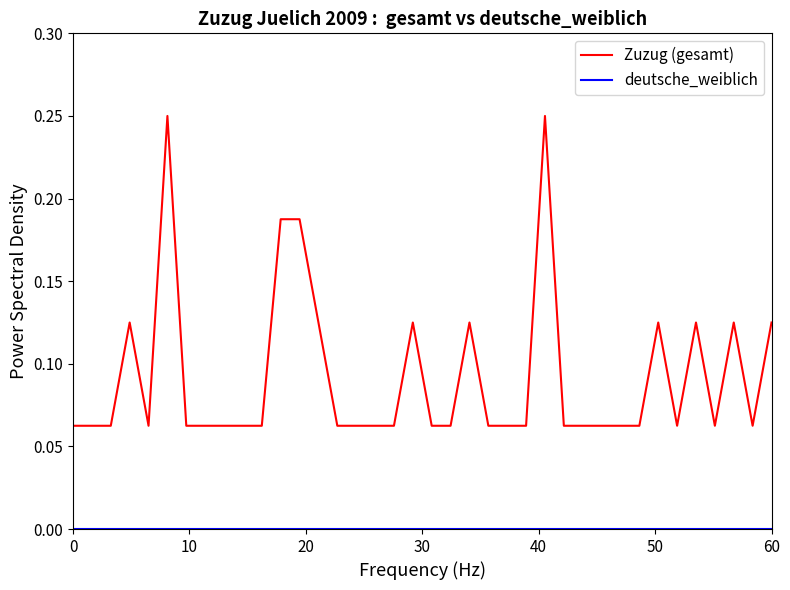

Which series has the widest spread of values?

Zuzug (gesamt)